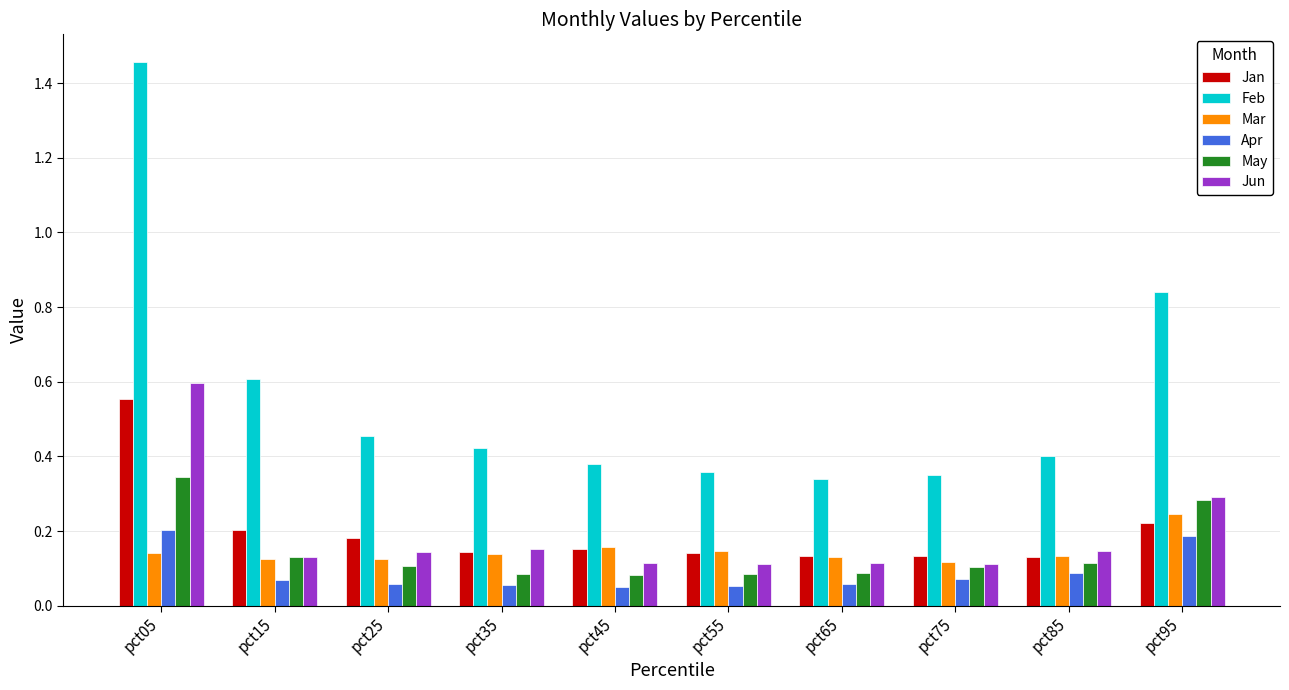

Are the bars horizontal?

No